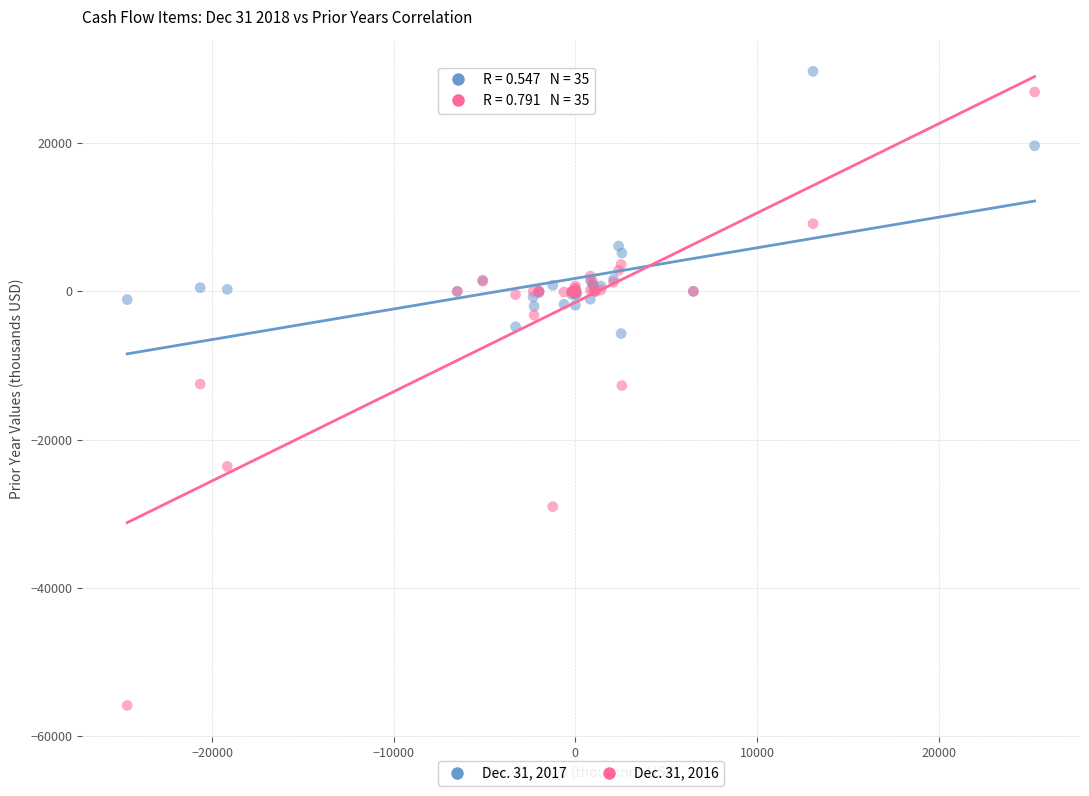

What are all the series names shown in the legend?

Dec. 31, 2017, Dec. 31, 2016